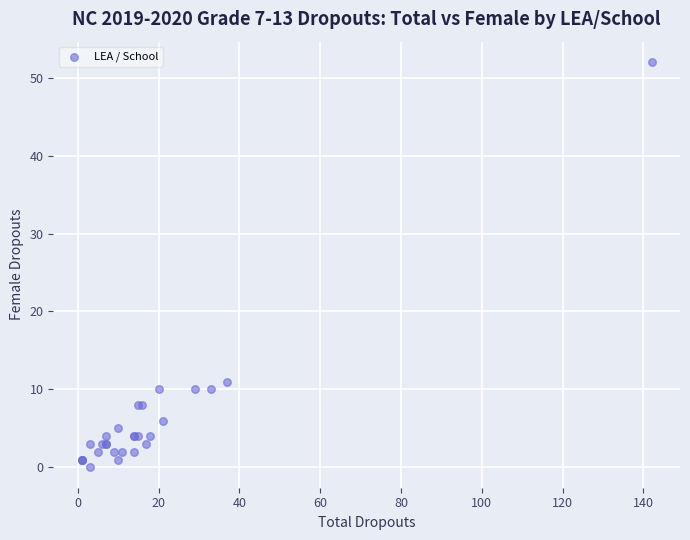

What Y value in the scatter plot is closest to 26?

11